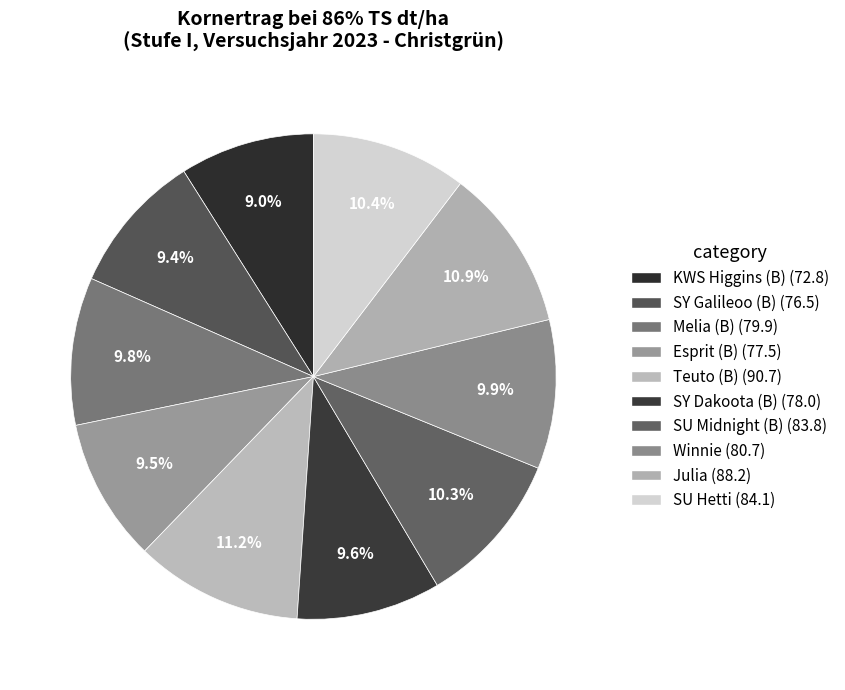

Count the number of slices in the pie.

10